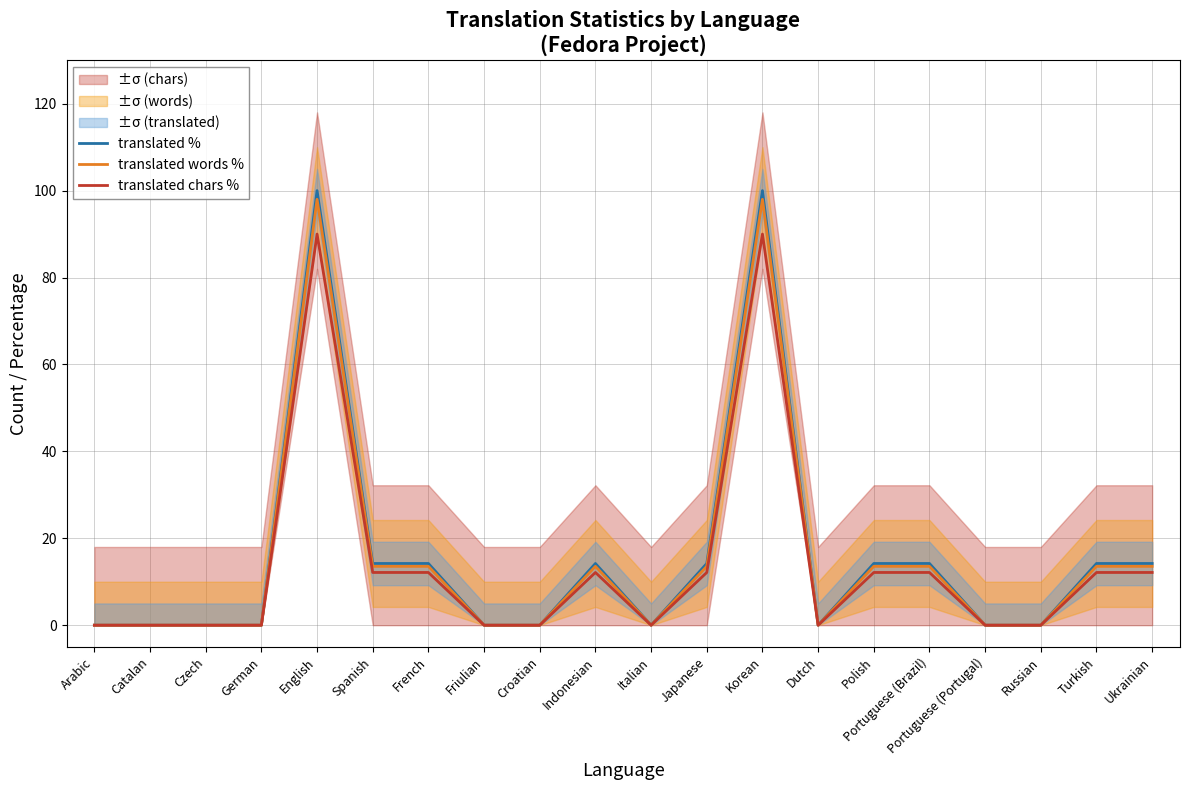

The value of translated chars % at German is 0.0. True or false?

True